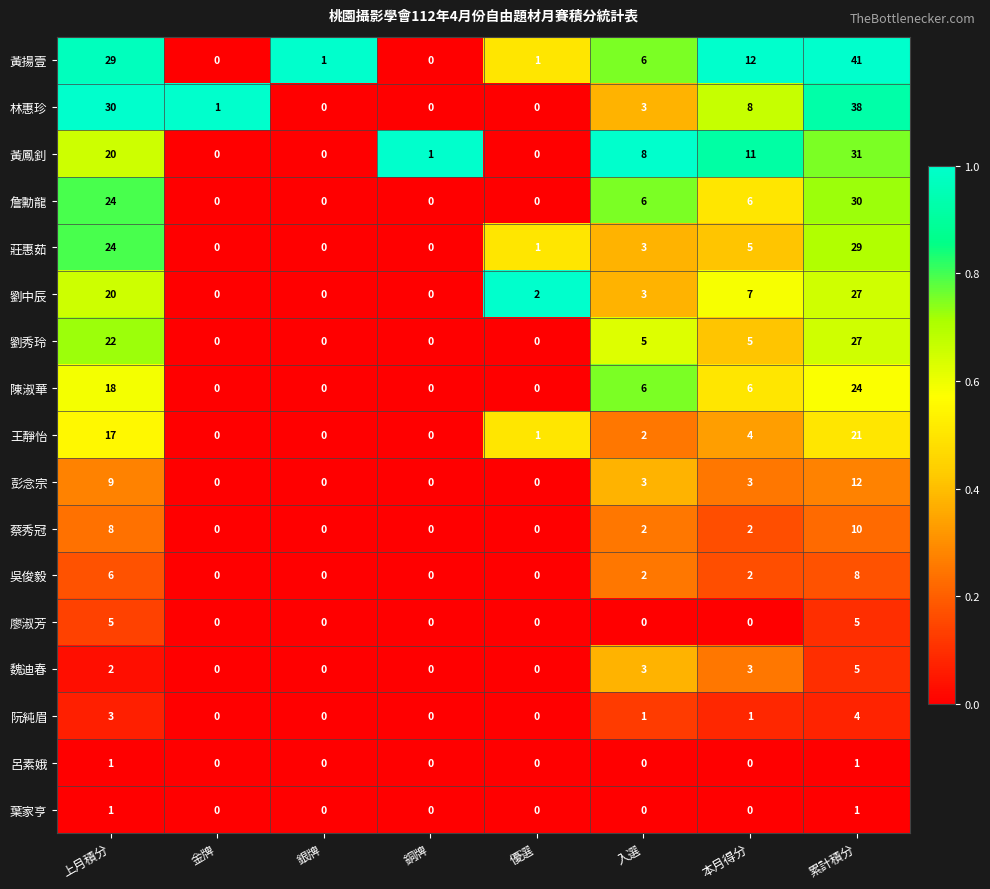

What is the maximum value shown in the chart?

41